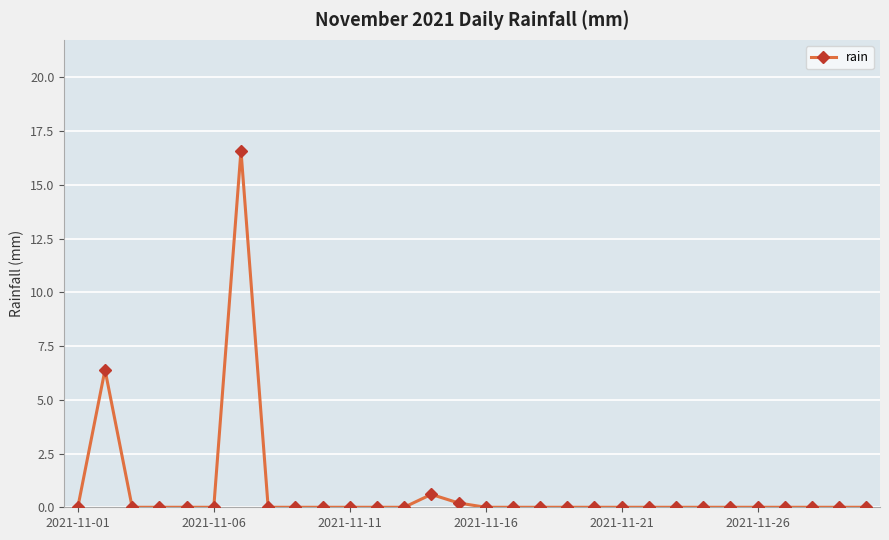

Reading left to right, extract all data points from this chart.

0.0	6.4	0.0	0.0	0.0	0.0	16.6	0.0	0.0	0.0	0.0	0.0	0.0	0.6	0.2	0.0	0.0	0.0	0.0	0.0	0.0	0.0	0.0	0.0	0.0	0.0	0.0	0.0	0.0	0.0